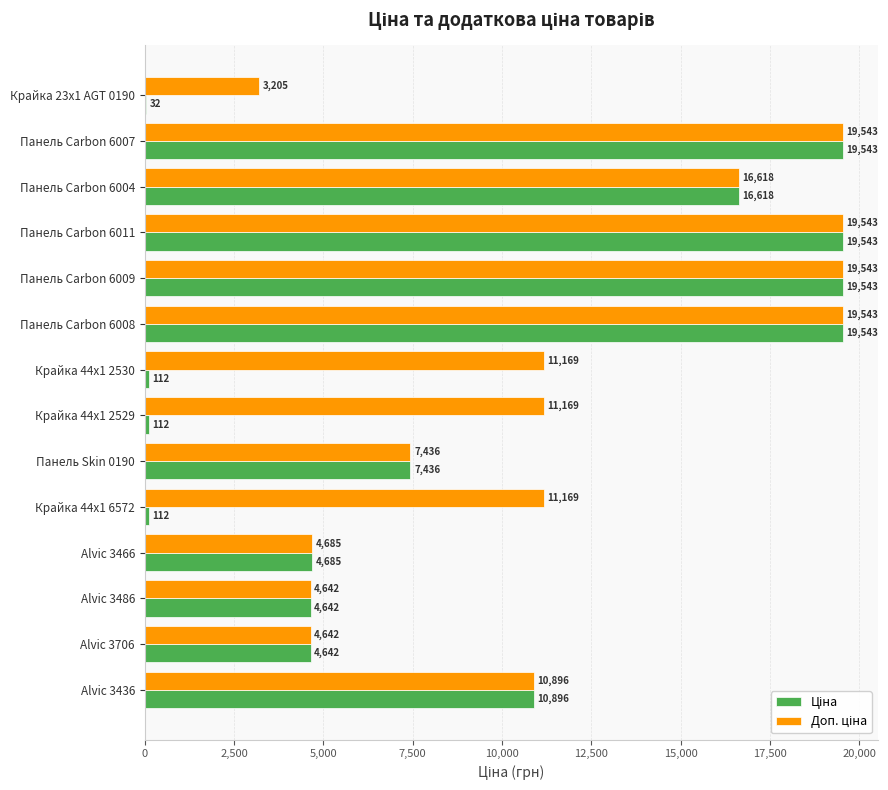

What is the greatest value displayed?

19542.7